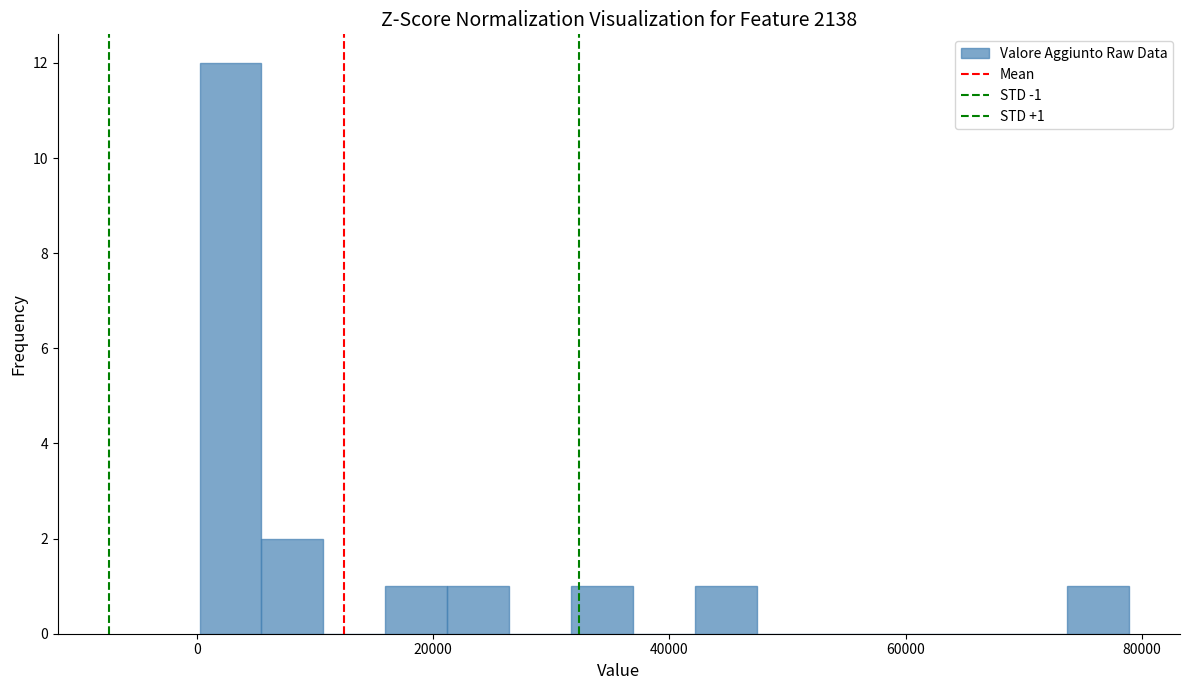

Read against the x-axis, roughly where is the centre of the tallest bar?

2000